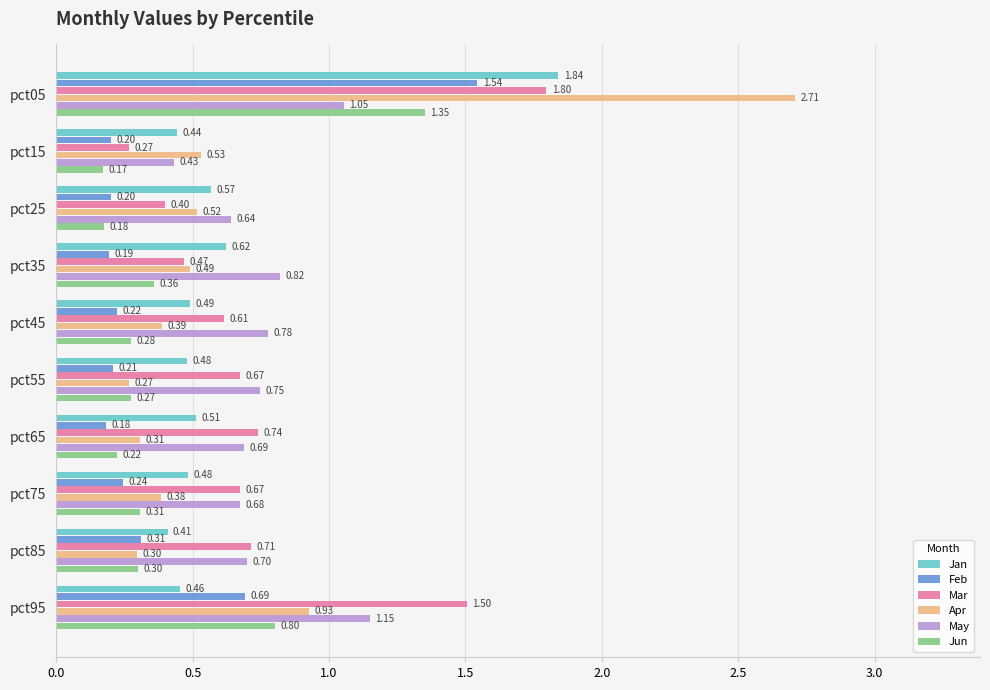

What is the total value across all series at pct15?

2.0